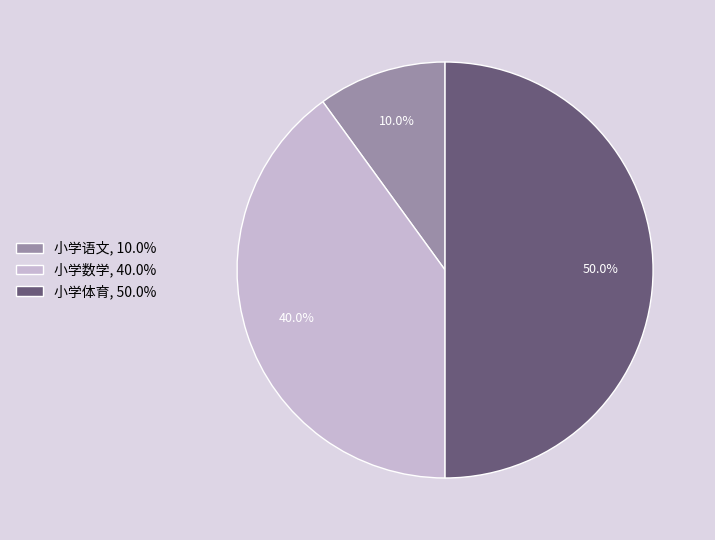

Is it true that 小学语文 is 19% of the pie?

False